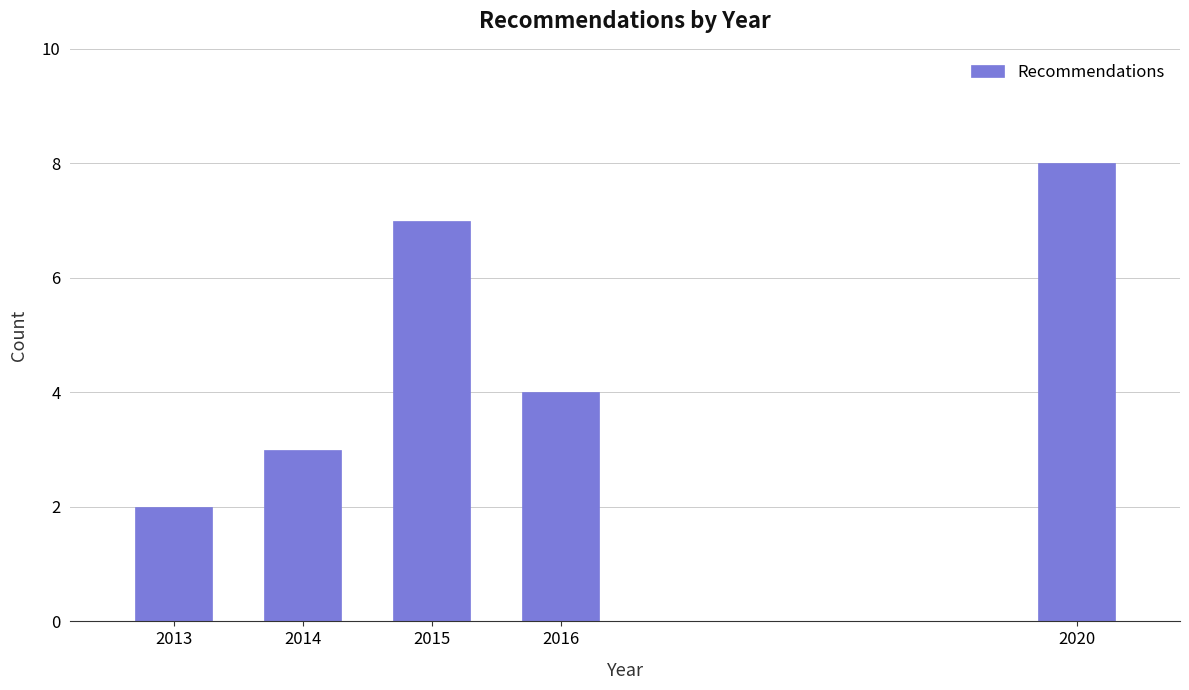

Reading left to right, extract all data points from this chart.

2013=2	2014=3	2015=7	2016=4	2020=8